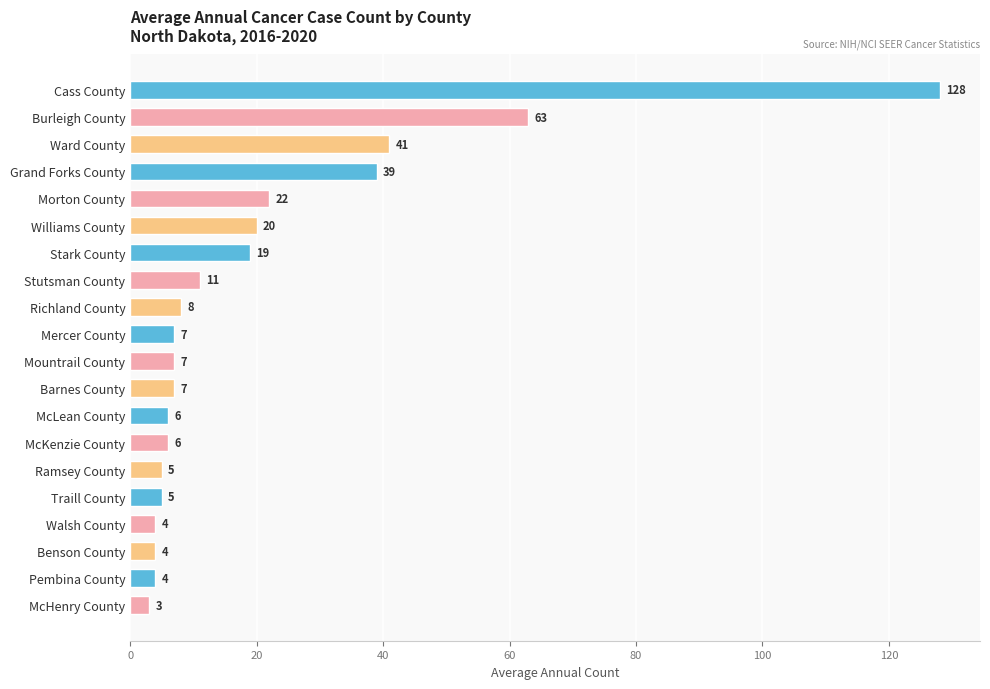

Reading top to bottom, list all the values displayed in this chart.

Cass County=128	Burleigh County=63	Ward County=41	Grand Forks County=39	Morton County=22	Williams County=20	Stark County=19	Stutsman County=11	Richland County=8	Mercer County=7	Mountrail County=7	Barnes County=7	McLean County=6	McKenzie County=6	Ramsey County=5	Traill County=5	Walsh County=4	Benson County=4	Pembina County=4	McHenry County=3